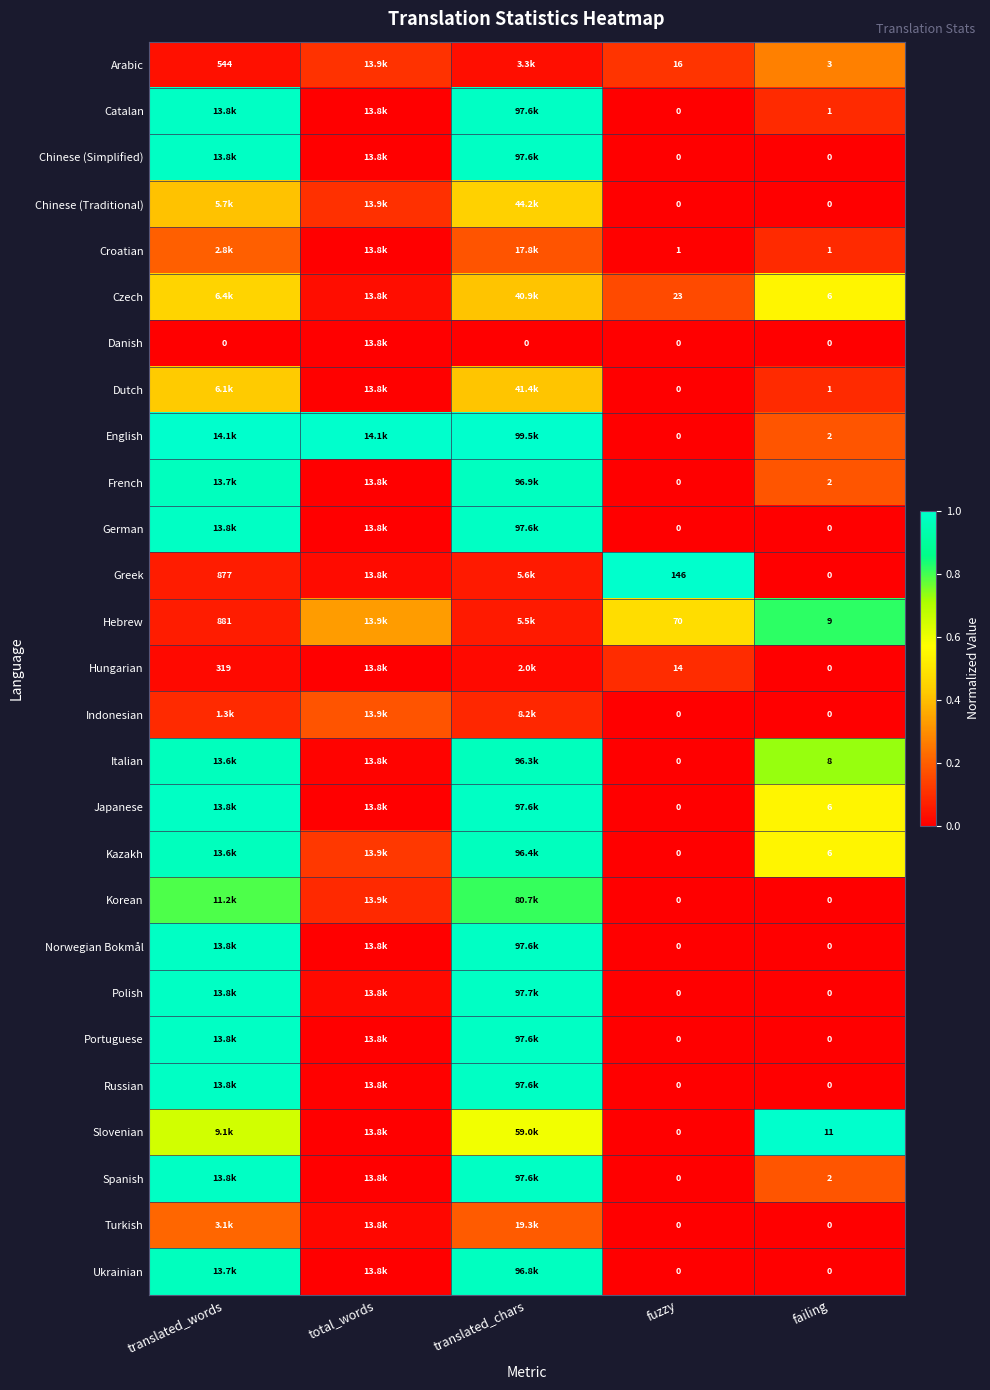

At total_words, list the series in order from largest to smallest.

English, Hebrew, Indonesian, Kazakh, Arabic, Chinese (Traditional), Korean, Czech, Greek, Polish, Turkish, Italian, Dutch, Russian, Catalan, Chinese (Simplified), Croatian, Danish, French, German, Hungarian, Japanese, Norwegian Bokmål, Portuguese, Slovenian, Spanish, Ukrainian